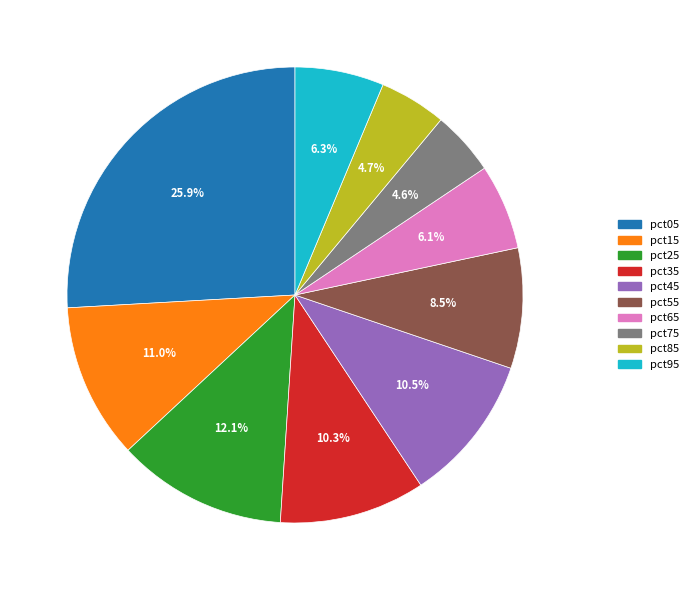

Does any single category account for the majority?

No